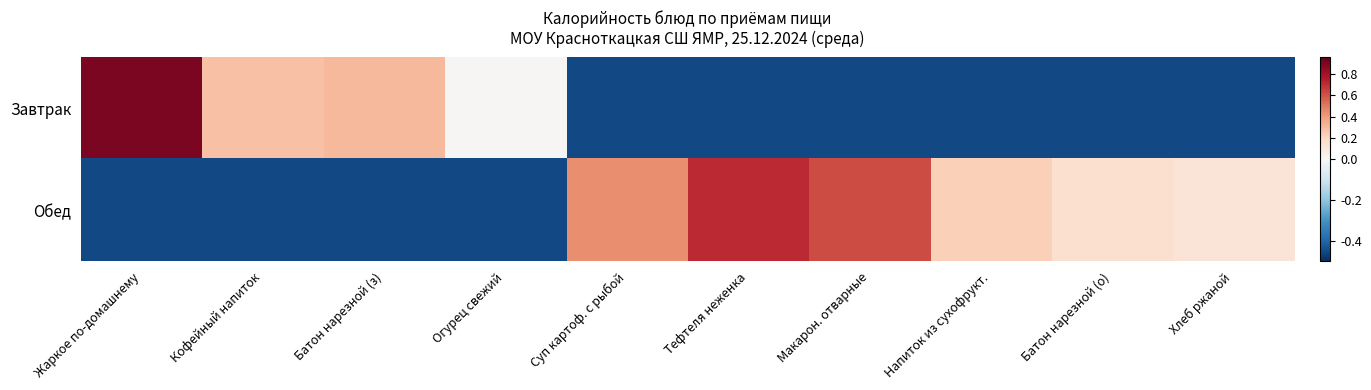

What is the minimum value shown in the chart?

-0.5